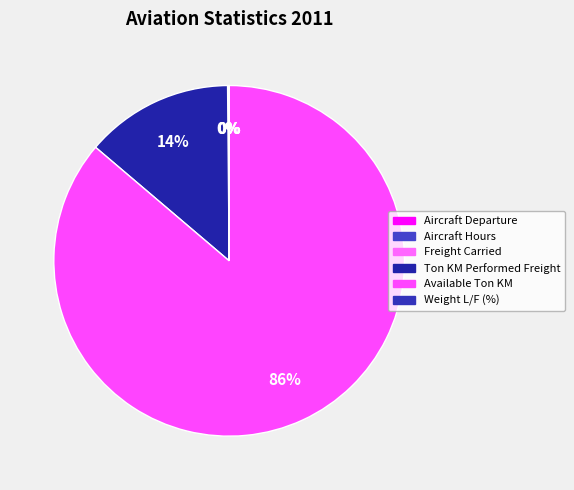

What is the change in value from Ton KM Performed Freight to Weight L/F (%)?

-83269